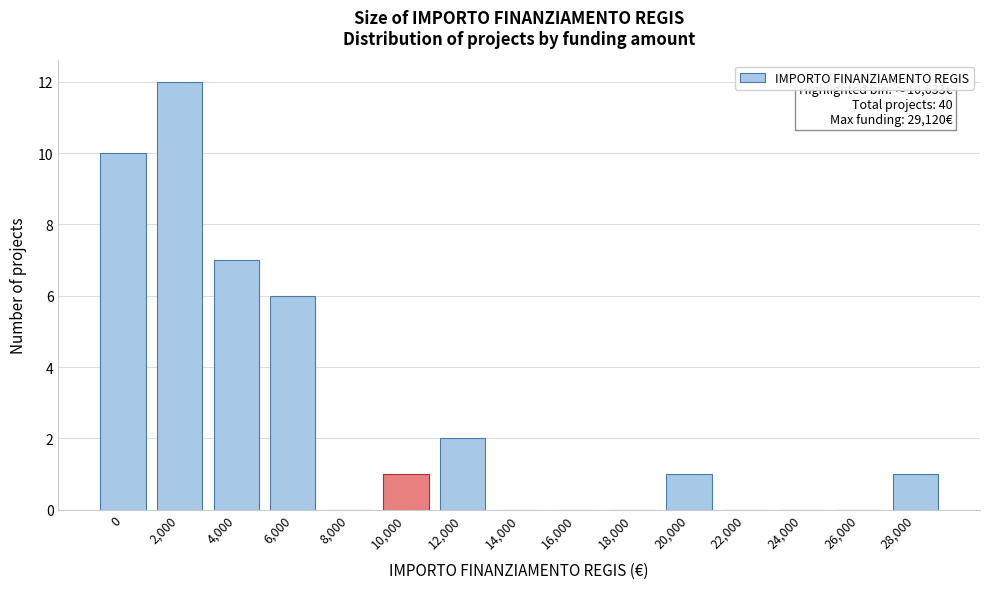

Reading left to right, transcribe all the data shown in this chart.

0=10	2,000=12	4,000=7	6,000=6	8,000=0	10,000=1	12,000=2	14,000=0	16,000=0	18,000=0	20,000=1	22,000=0	24,000=0	26,000=0	28,000=1